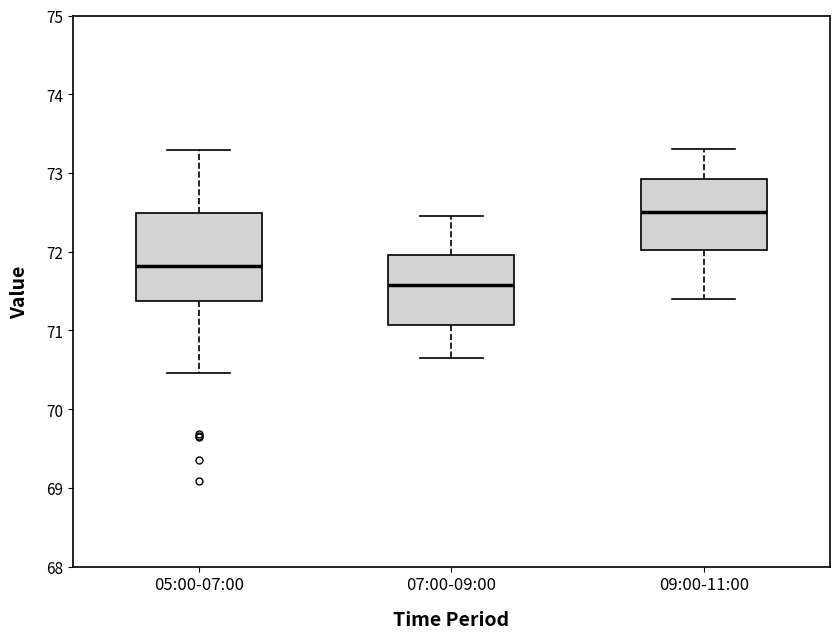

Reading left to right, read every box against the y-axis: the position of its median line, the range the box covers, and the ends of its whiskers. The values are not printed on the chart, so give them approximately, as read against the axis.

05:00-07:00: median 71.8, box 71.4 to 72.5, whiskers 70.5 to 73.3
07:00-09:00: median 71.6, box 71.1 to 72.0, whiskers 70.7 to 72.5
09:00-11:00: median 72.5, box 72.0 to 72.9, whiskers 71.4 to 73.3